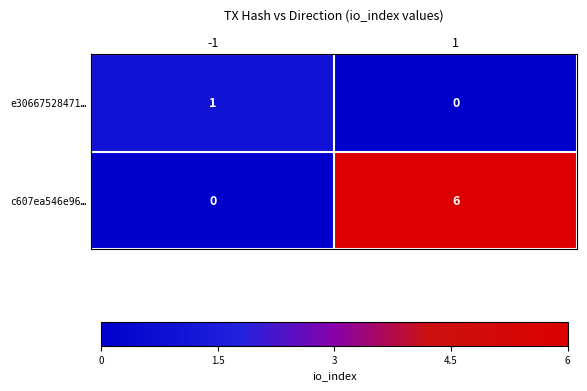

Reading right to left, extract all data points from this chart.

e30667528471…: 0	1
c607ea546e96…: 6	0